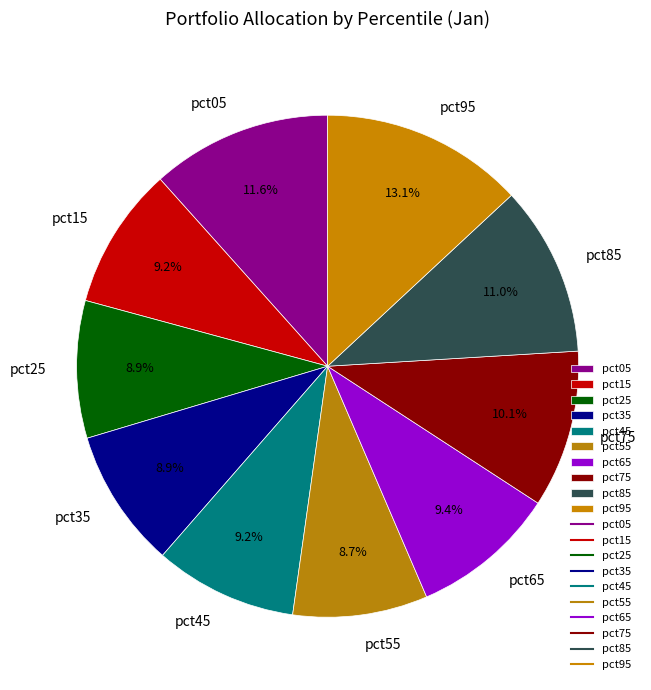

What portion of the pie excludes pct95?

86.9%